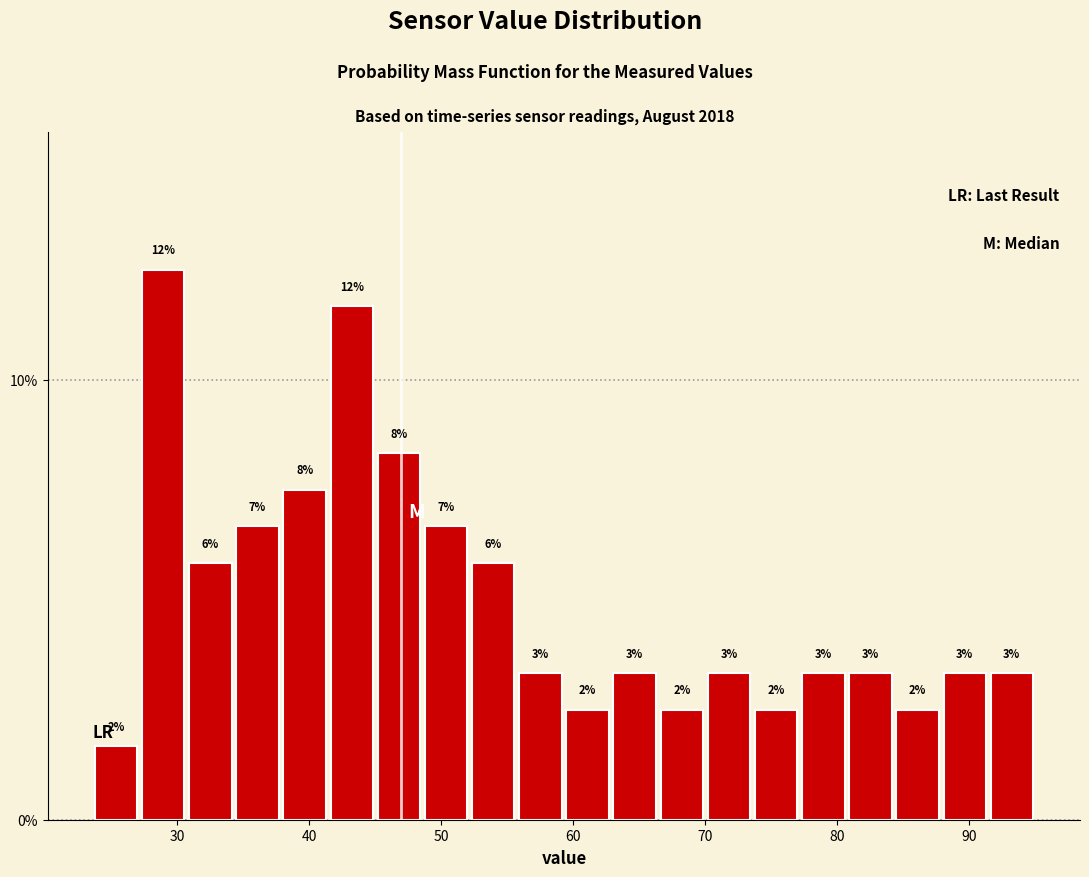

Read against the x-axis, roughly where is the centre of the tallest bar?

29